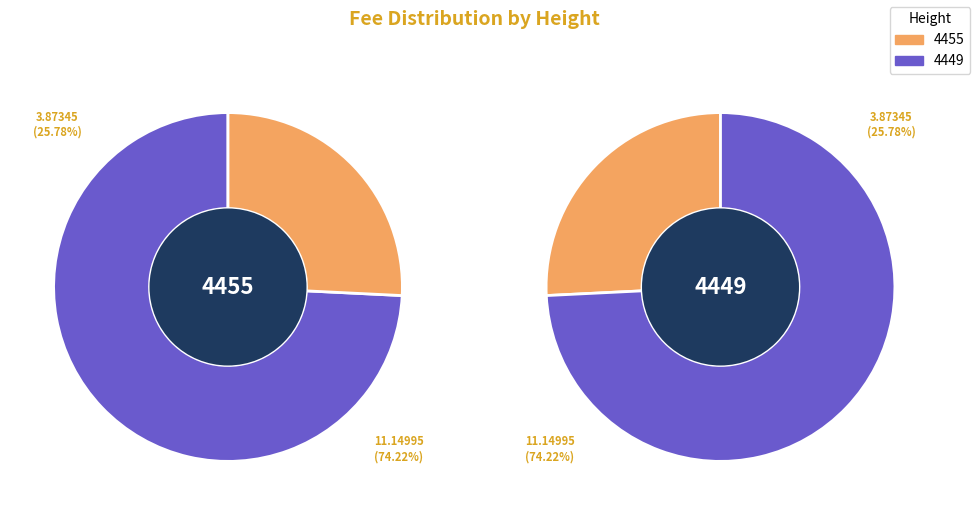

Which has a higher value, 4449 or 4455?

4449